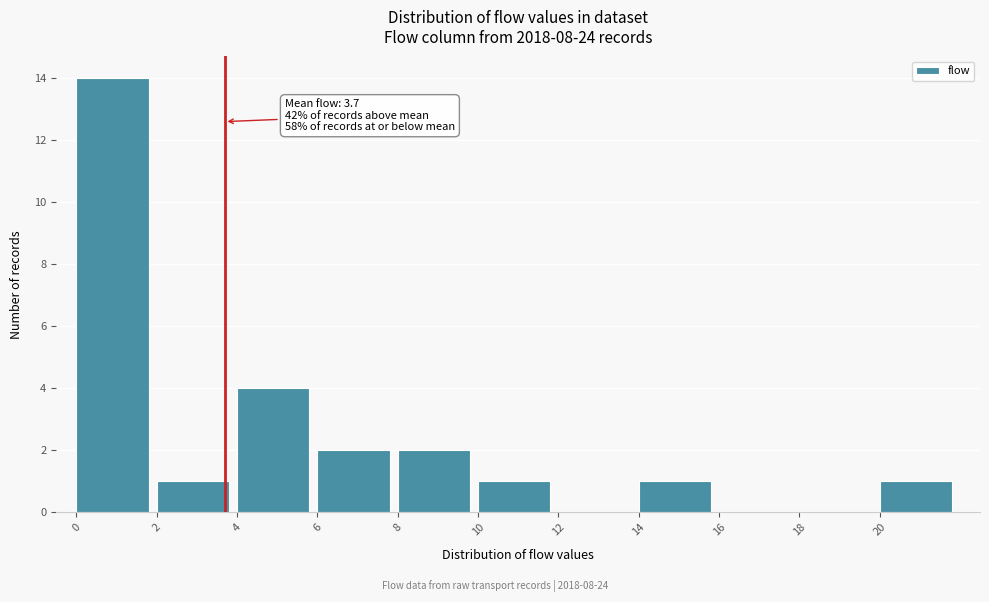

Which range on the x-axis has the tallest bar?

0 to 2